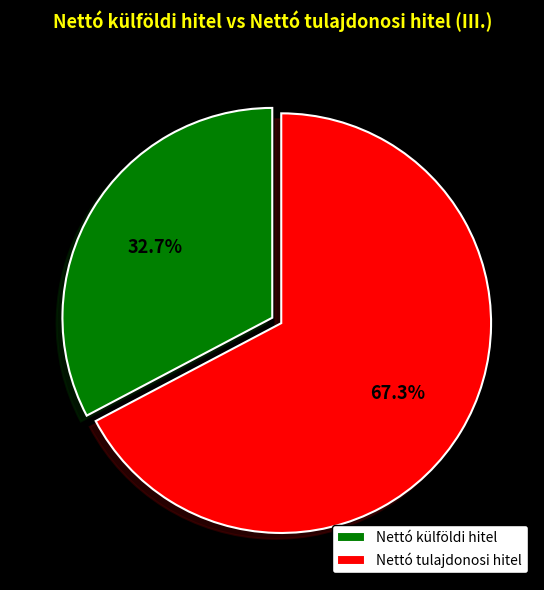

The Nettó tulajdonosi hitel slice represents 79% of the pie. True or false?

False